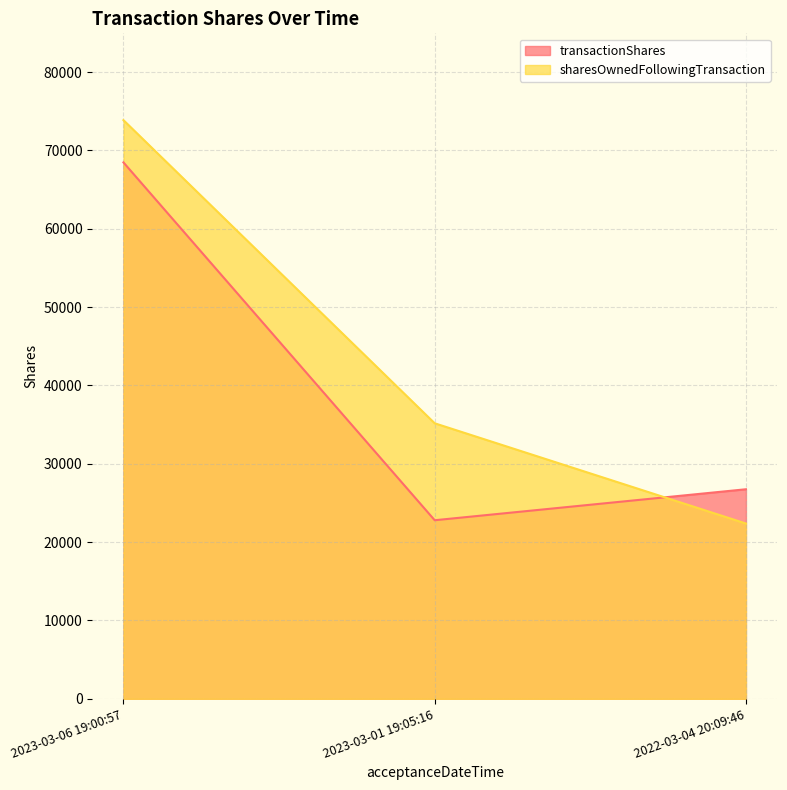

Rank the series at 2023-03-06 19:00:57 from lowest to highest value.

transactionShares, sharesOwnedFollowingTransaction